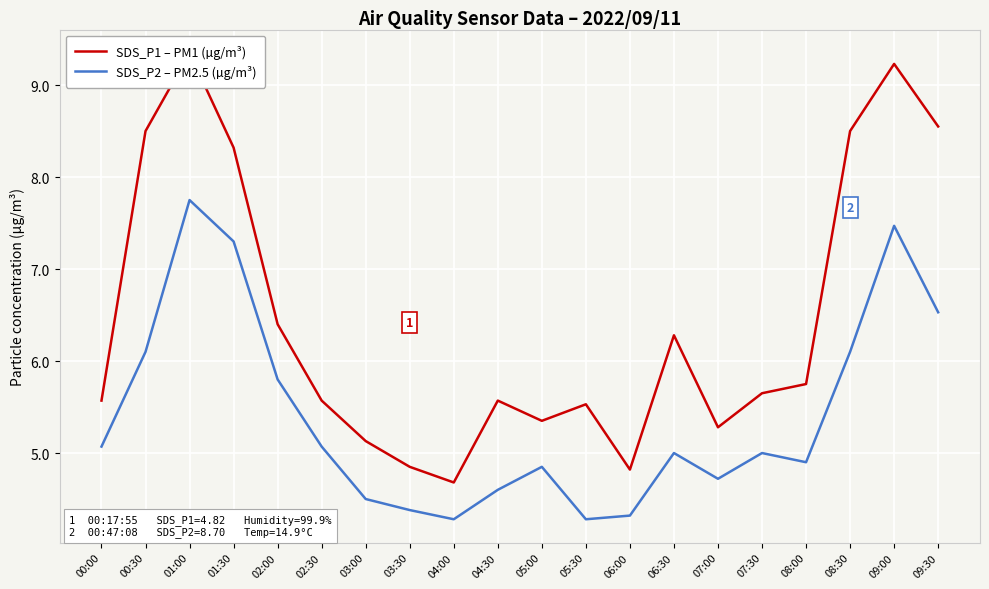

What is the smallest value displayed?

4.3